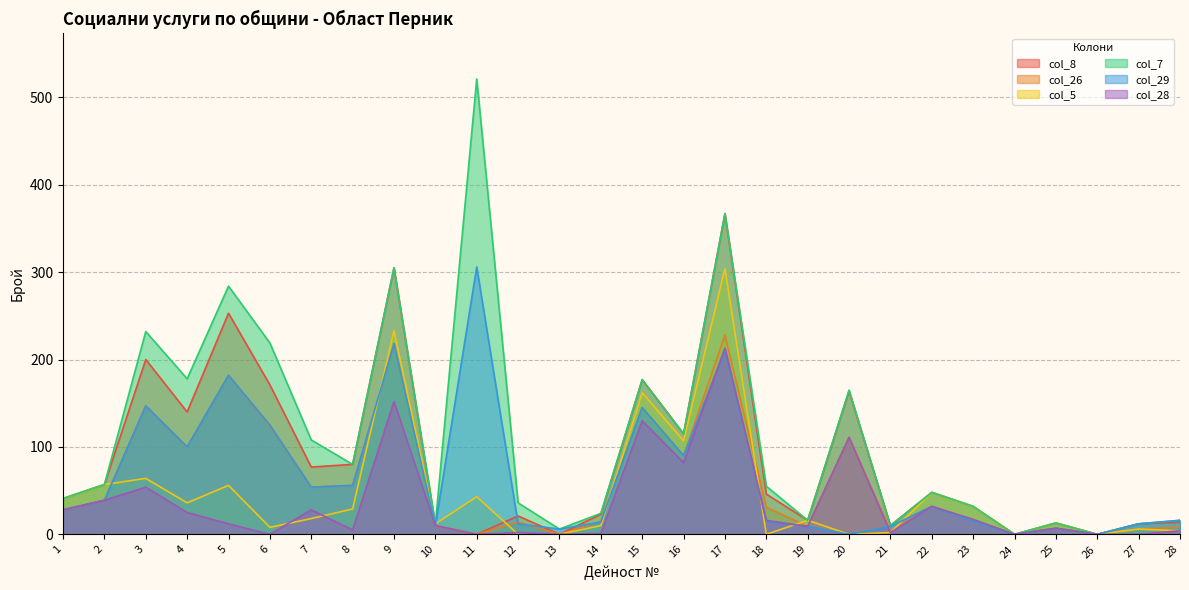

At 17, list the series in order from smallest to largest.

col_29, col_28, col_26, col_5, col_8, col_7